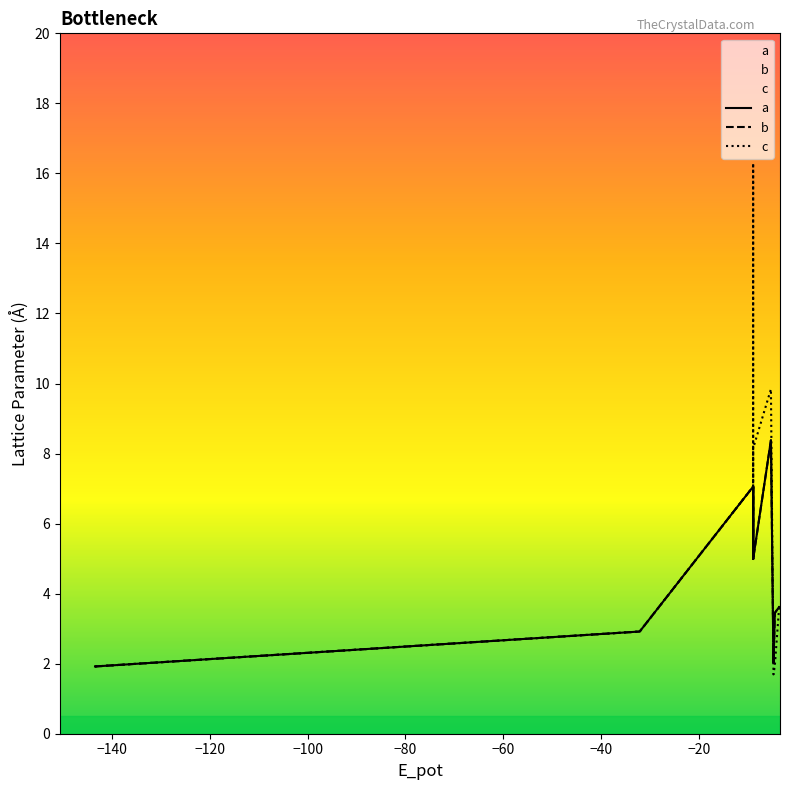

What is the difference between the second highest and second lowest values in the a series?

5.1